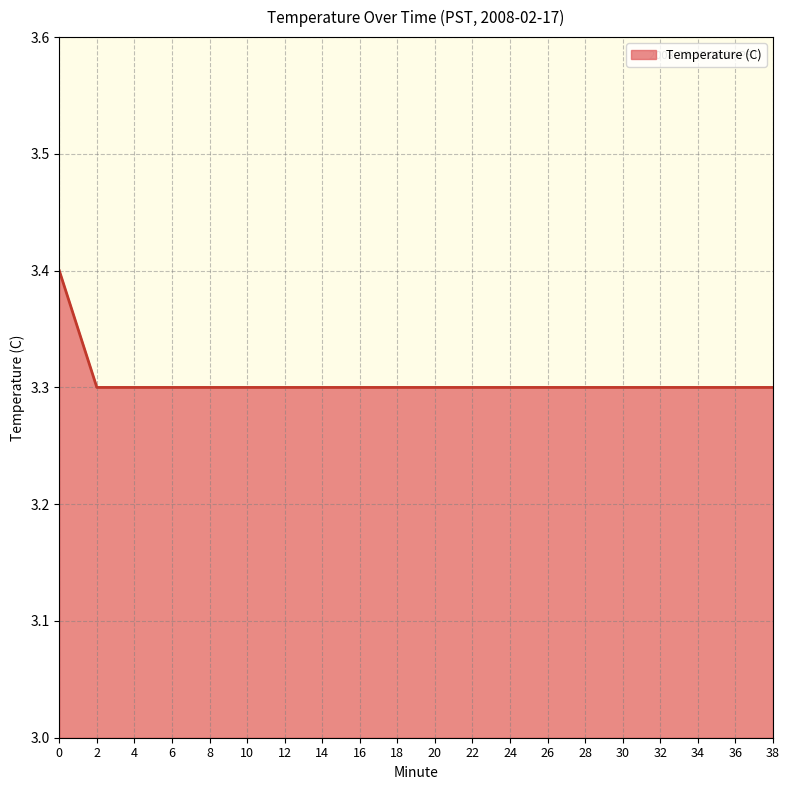

How many values are between 3 and 4?

20